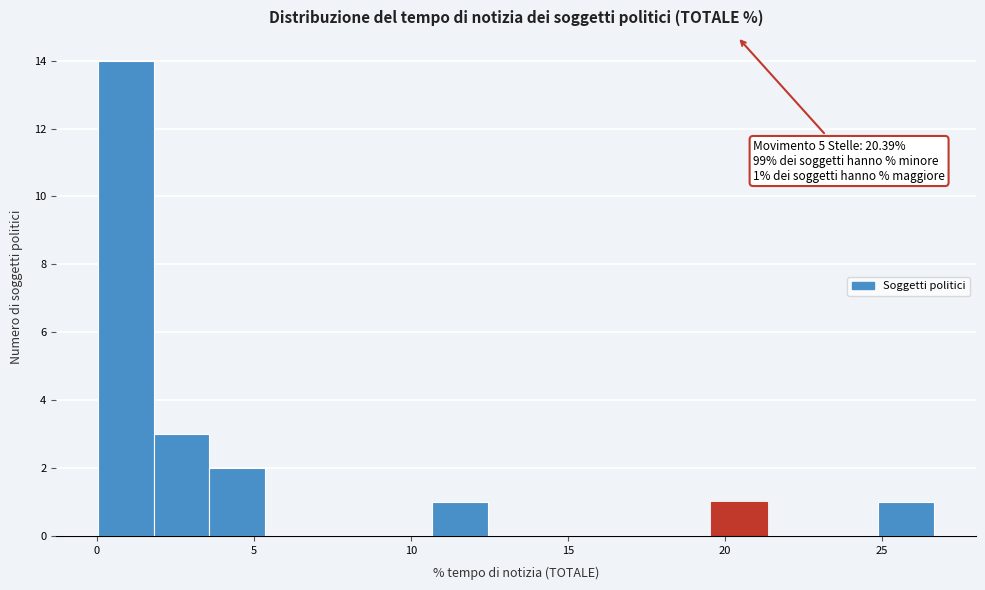

Read against the x-axis, roughly where is the centre of the tallest bar?

1.0